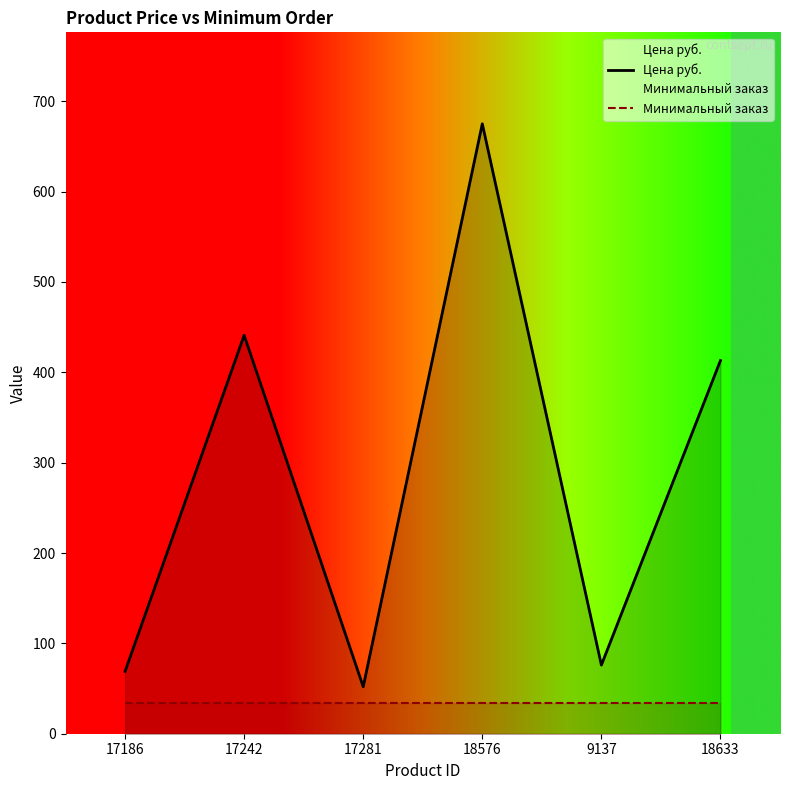

Reading left to right, transcribe all the data shown in this chart.

Цена руб.: 17186=69.0	17242=441.0	17281=52.0	18576=675.0	9137=76.0	18633=413.0
Минимальный заказ: 17186=33.8	17242=33.8	17281=33.8	18576=33.8	9137=33.8	18633=33.8